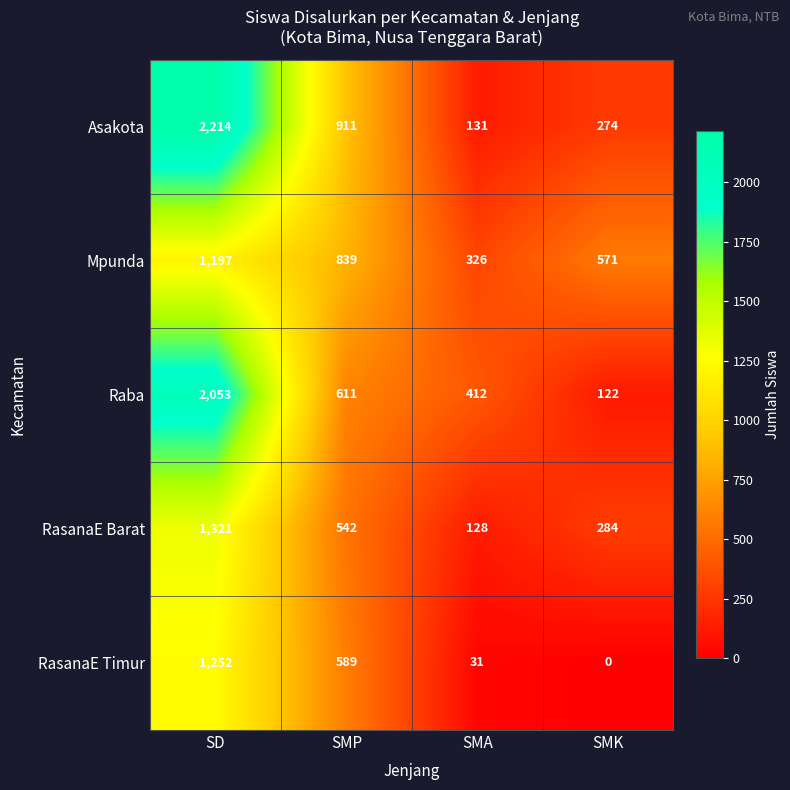

Where does the Asakota series first go above 911?

SD